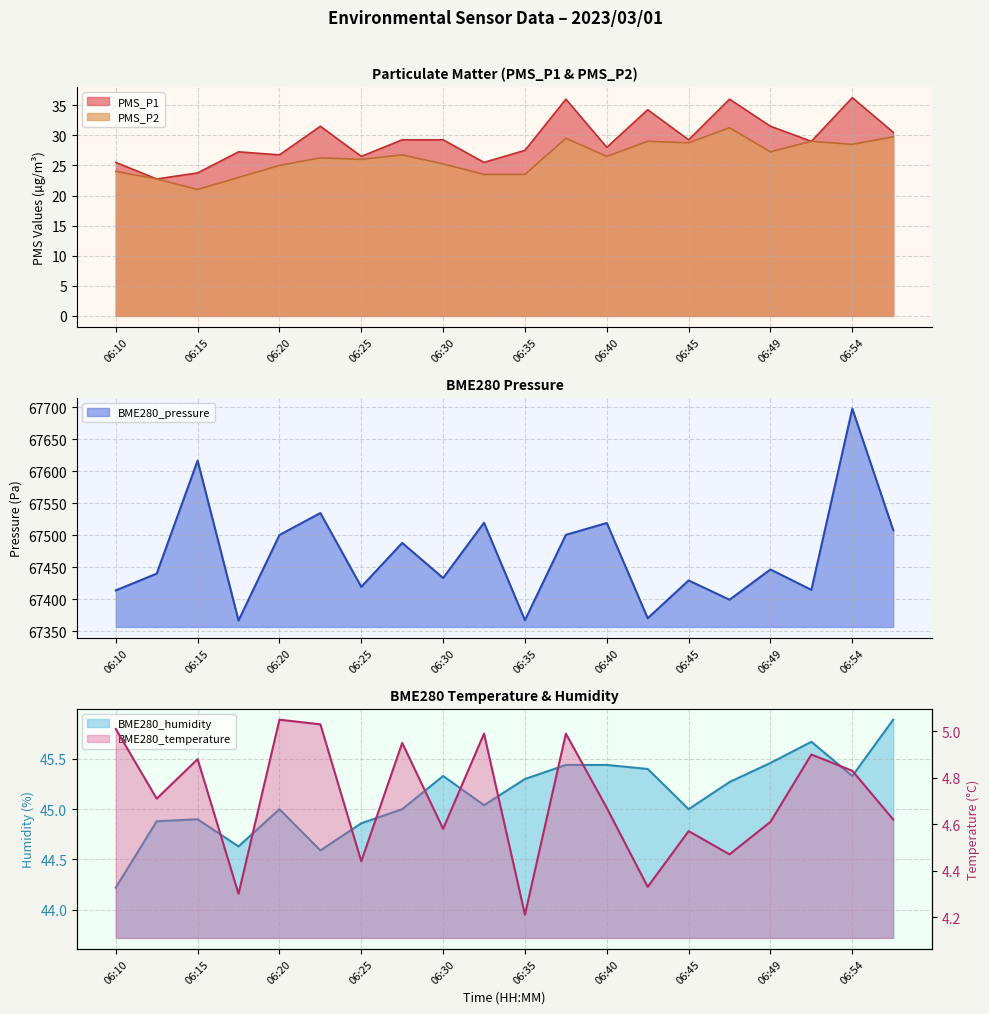

Read the PMS_P2 value at 06:27.

26.8